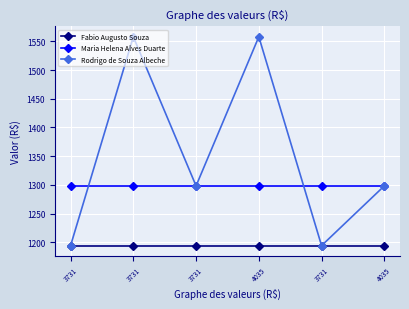

Which series has the widest spread of values?

Rodrigo de Souza Albeche